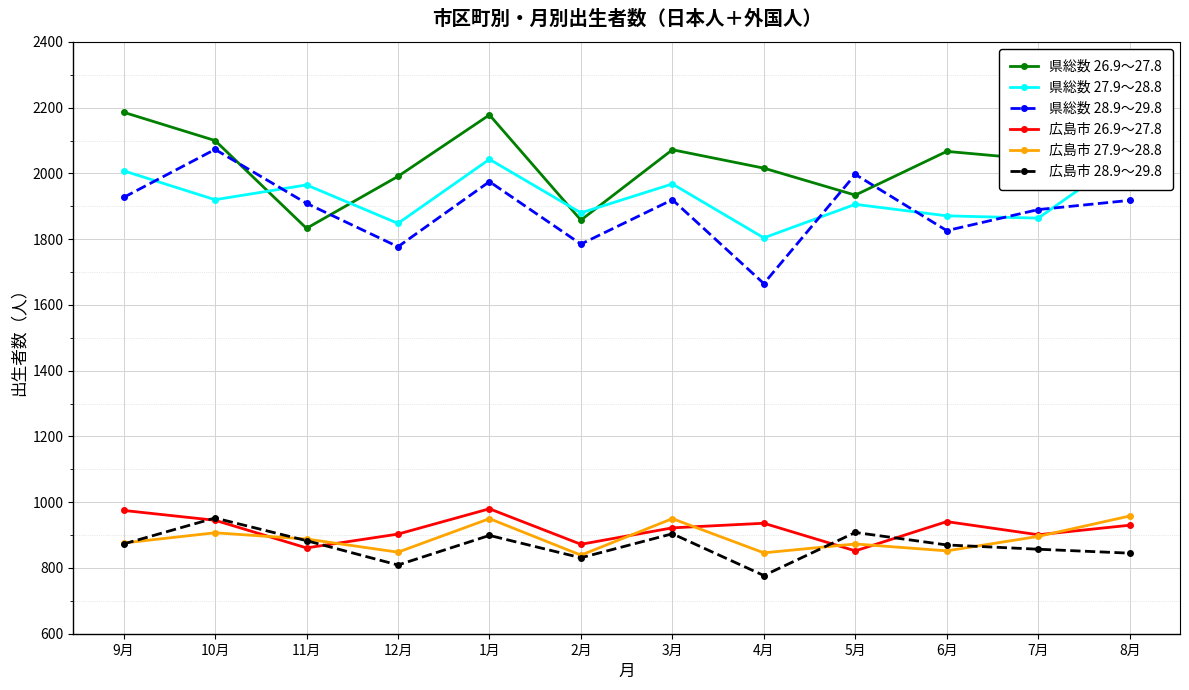

How many data points in 県総数 26.9～27.8 are less than 2067?

6